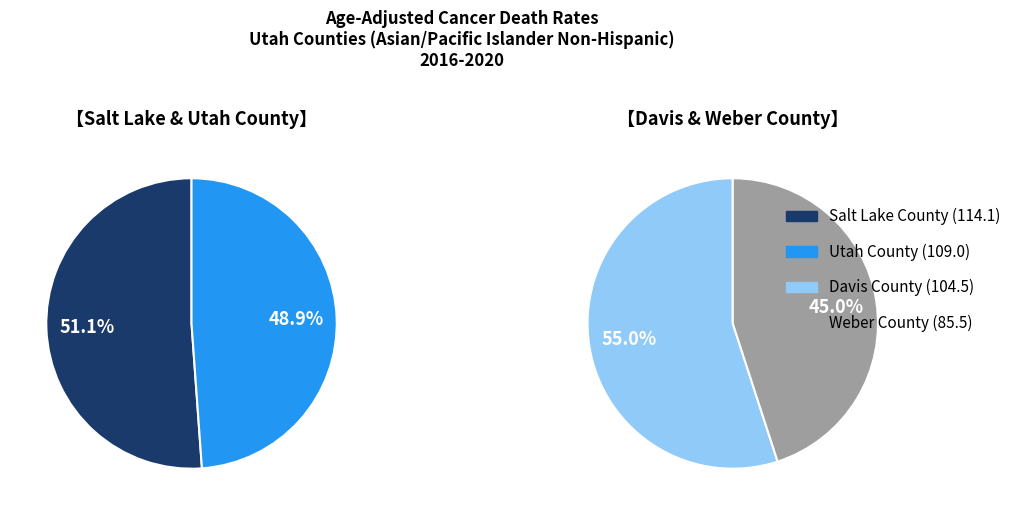

Is Weber County the majority of the pie?

No